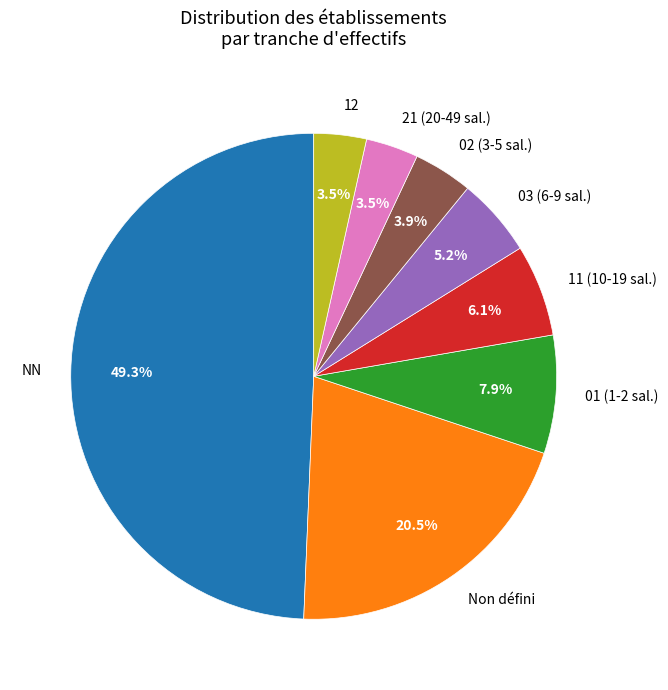

Is 11 (10-19 sal.) the majority of the pie?

No